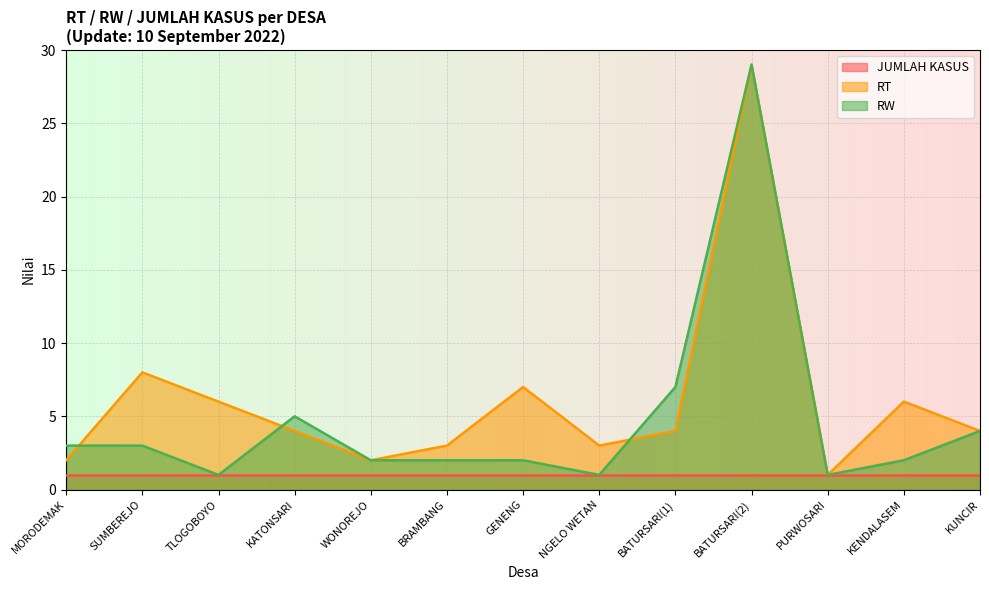

How many distinct data groups are displayed?

3